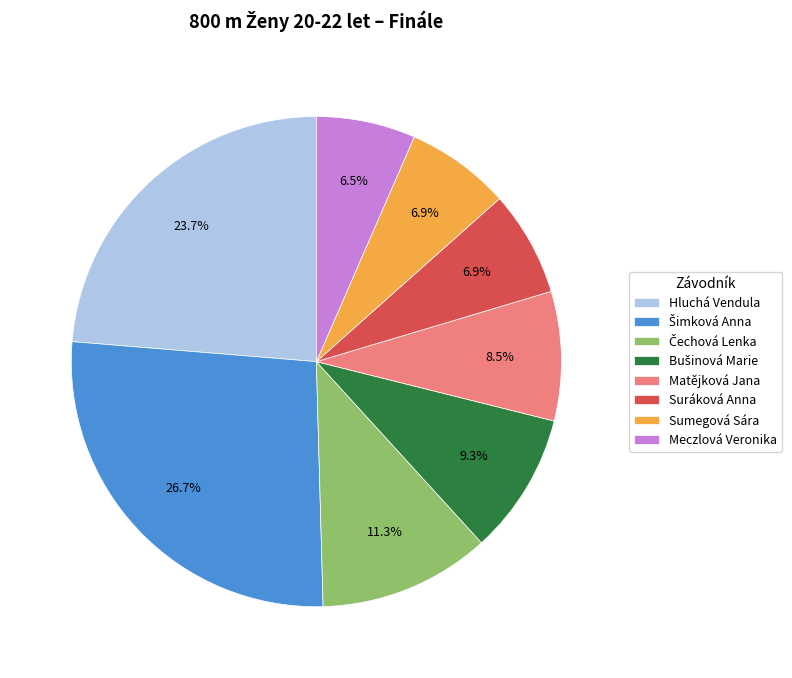

Does Hluchá Vendula account for over 50% of the chart?

No